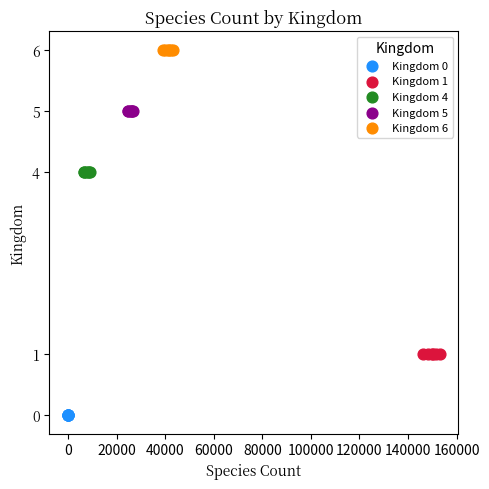

Which series contains the highest Y value?

Kingdom 6